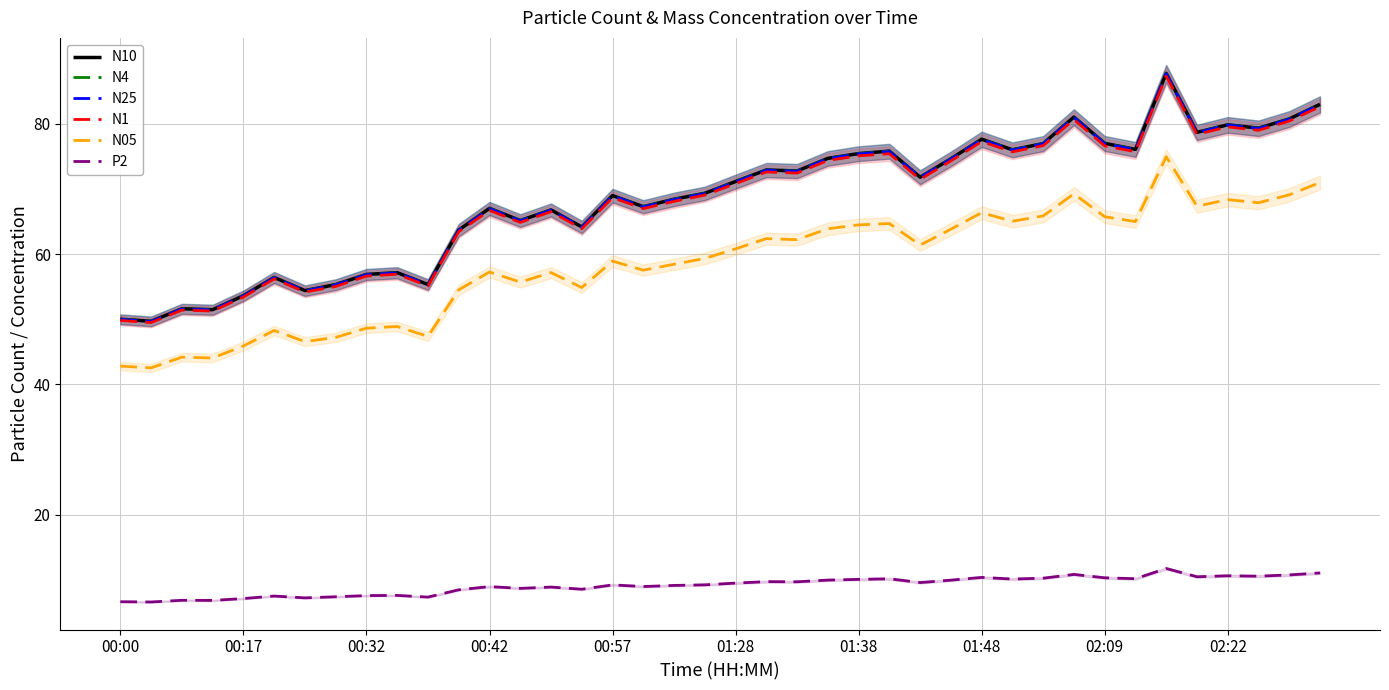

What is the maximum value for P2?

11.8